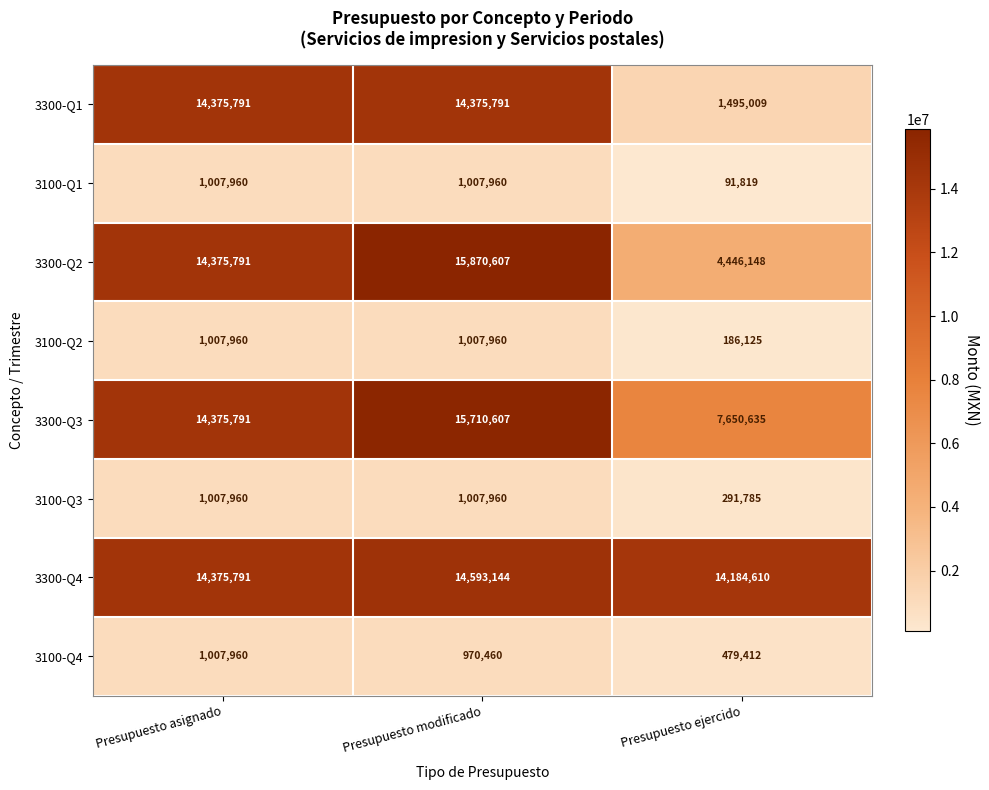

Which series changed the most between Presupuesto asignado and Presupuesto ejercido?

3300-Q1